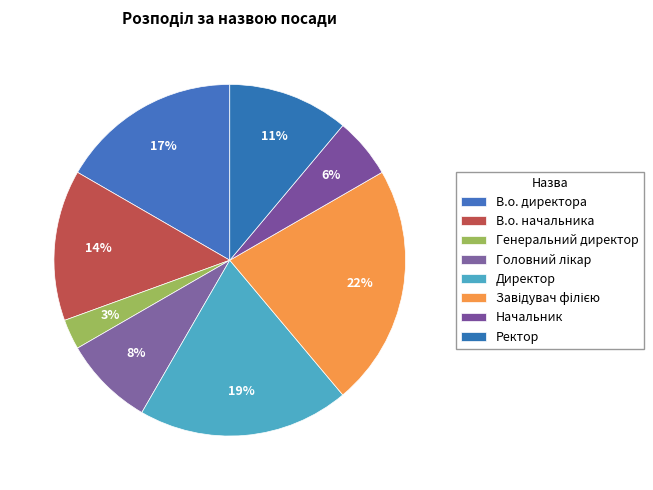

Between Завідувач філією and Директор, which is larger?

Завідувач філією